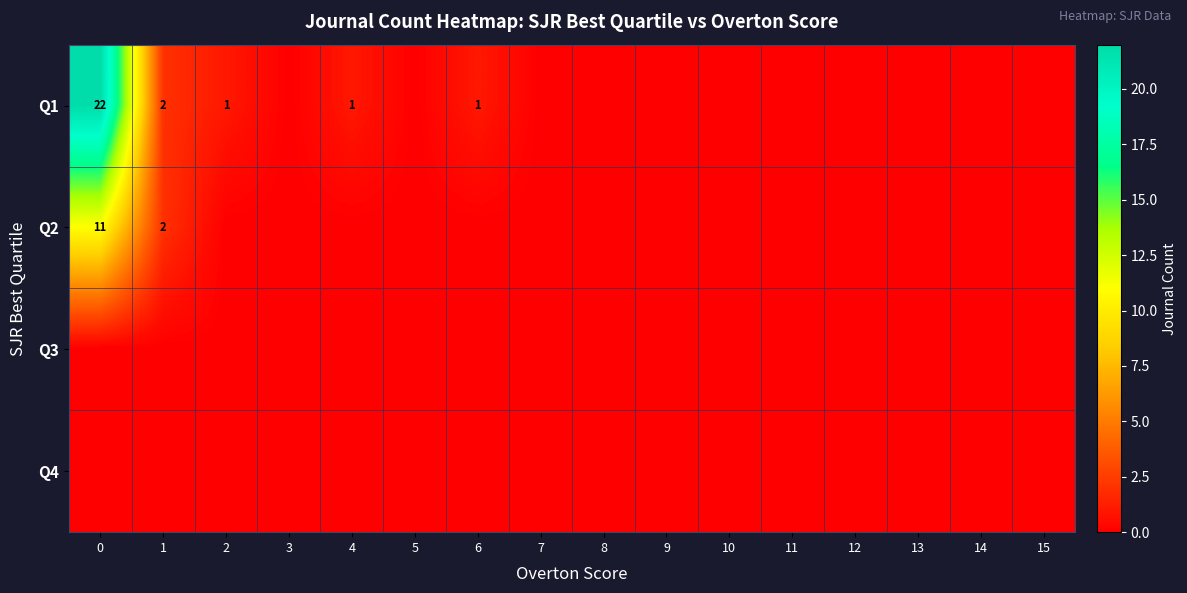

The value of Q1 at 1 is 2. True or false?

True